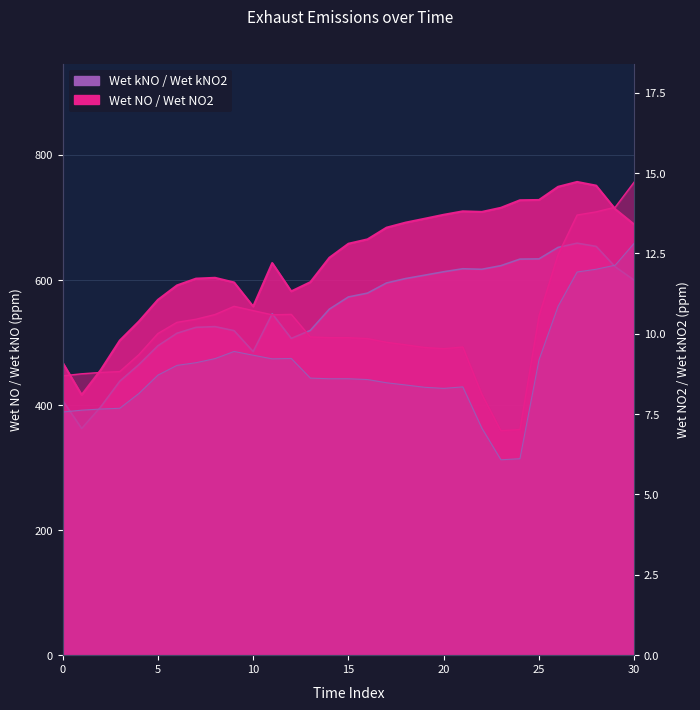

Reading left to right, list all the values displayed in this chart.

Wet NO: 467.9	416.3	456.0	503.2	533.6	568.2	591.3	602.2	603.5	596.1	557.6	627.1	581.8	596.5	635.6	658.0	665.0	683.7	691.8	698.0	704.3	709.8	708.8	715.4	727.5	727.9	749.0	756.8	750.9	713.3	688.7
Wet NO2: 8.7	8.8	8.8	8.8	9.3	10.0	10.4	10.5	10.6	10.9	10.7	10.6	10.6	9.9	9.9	9.9	9.9	9.7	9.7	9.6	9.5	9.6	8.1	7.0	7.0	10.6	12.5	13.7	13.8	13.9	14.7
Wet kNO: 407.4	362.4	397.0	438.1	464.5	494.7	514.8	524.2	525.4	518.9	485.5	546.0	506.5	519.3	553.4	572.9	578.9	595.2	602.2	607.6	613.1	617.9	617.1	622.8	633.3	633.7	652.0	658.8	653.7	621.0	599.5
Wet kNO2: 7.6	7.6	7.7	7.7	8.1	8.7	9.0	9.1	9.2	9.4	9.3	9.2	9.2	8.6	8.6	8.6	8.6	8.5	8.4	8.3	8.3	8.3	7.1	6.1	6.1	9.2	10.9	11.9	12.0	12.1	12.8